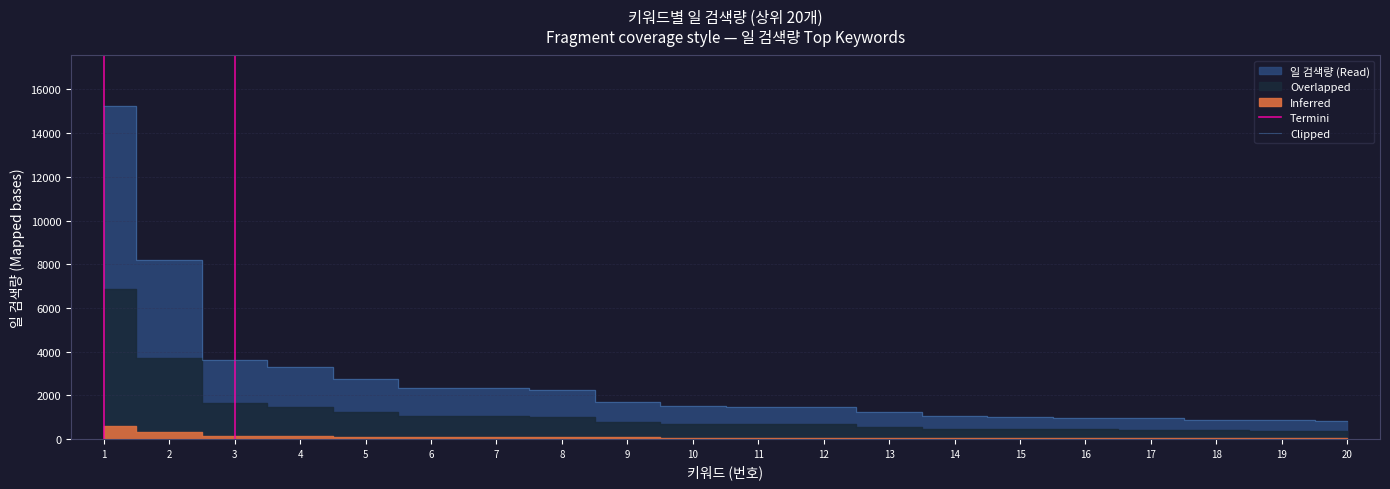

What is the highest value of the Clipped series?

15267